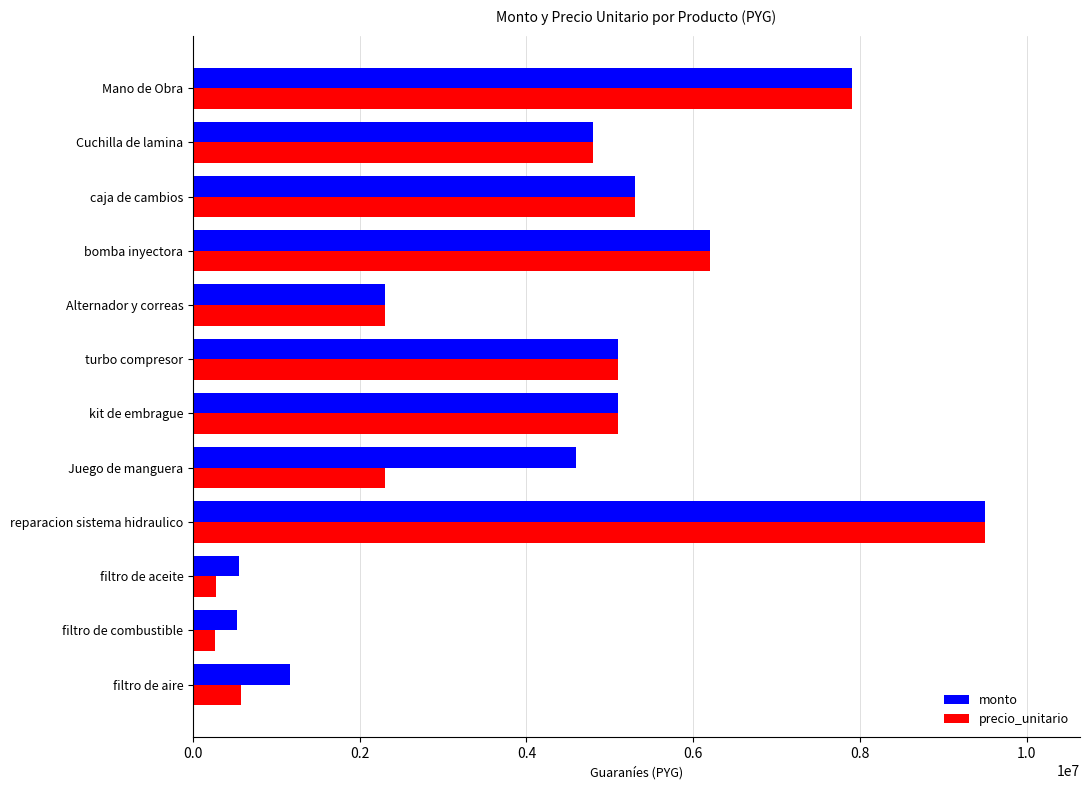

The precio_unitario series shows 3858118 at bomba inyectora. True or false?

False